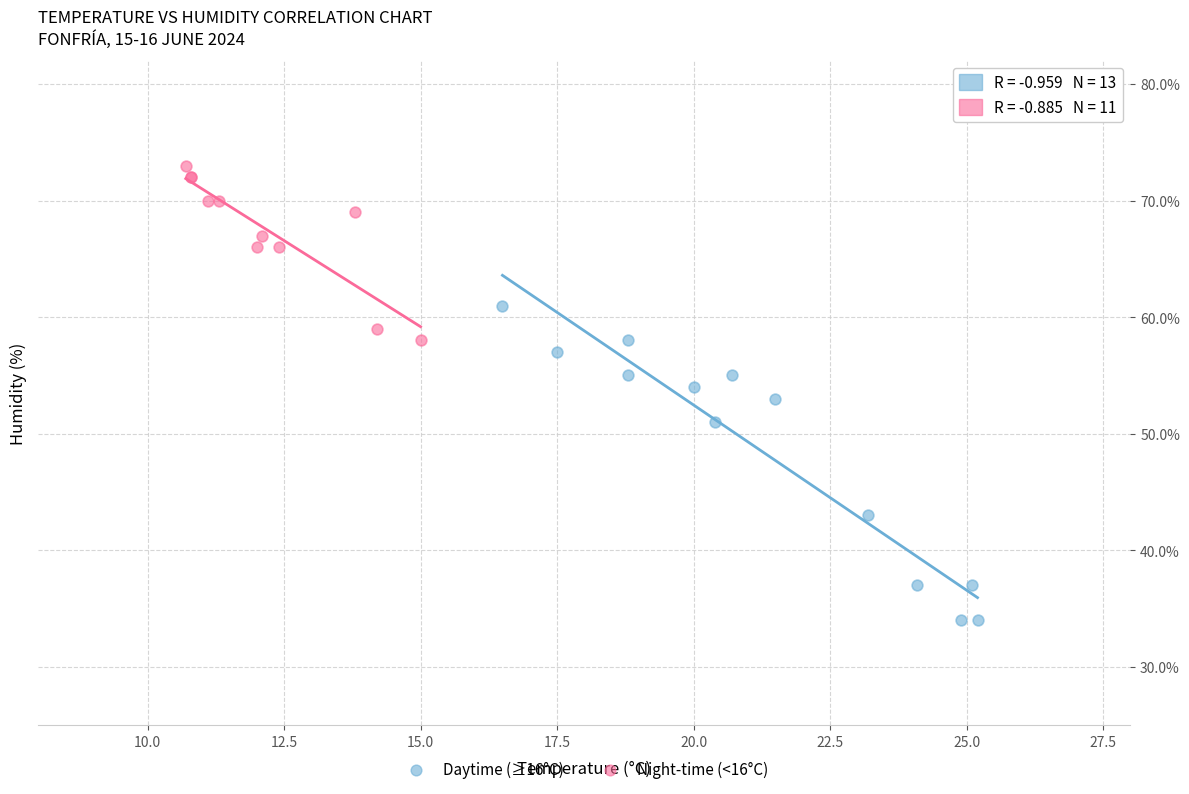

Which series contains the lowest Y value?

Daytime (≥16°C)